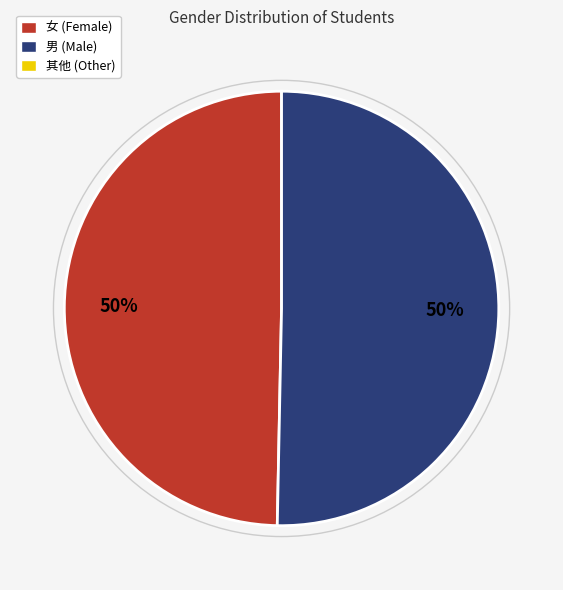

To the nearest percent, what is the average slice percentage?

50%